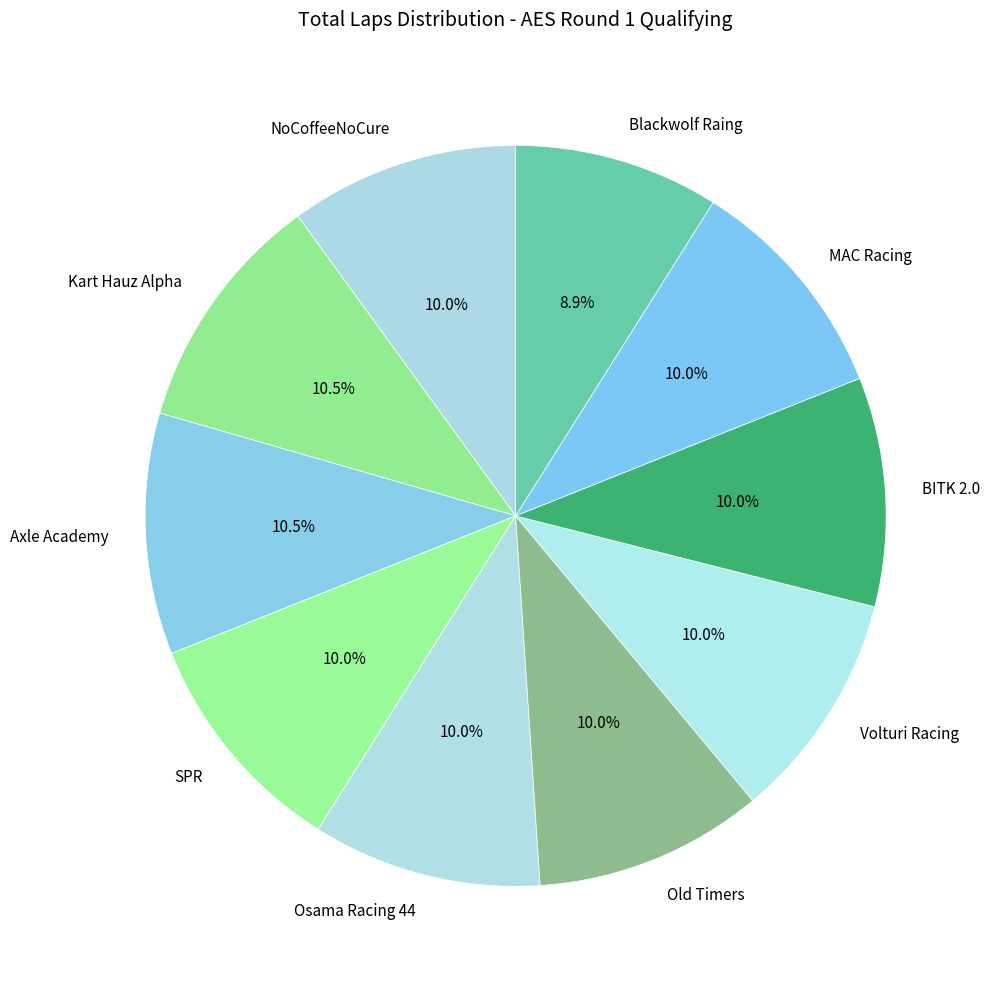

What is the total percentage of Old Timers and MAC Racing?

20.0%